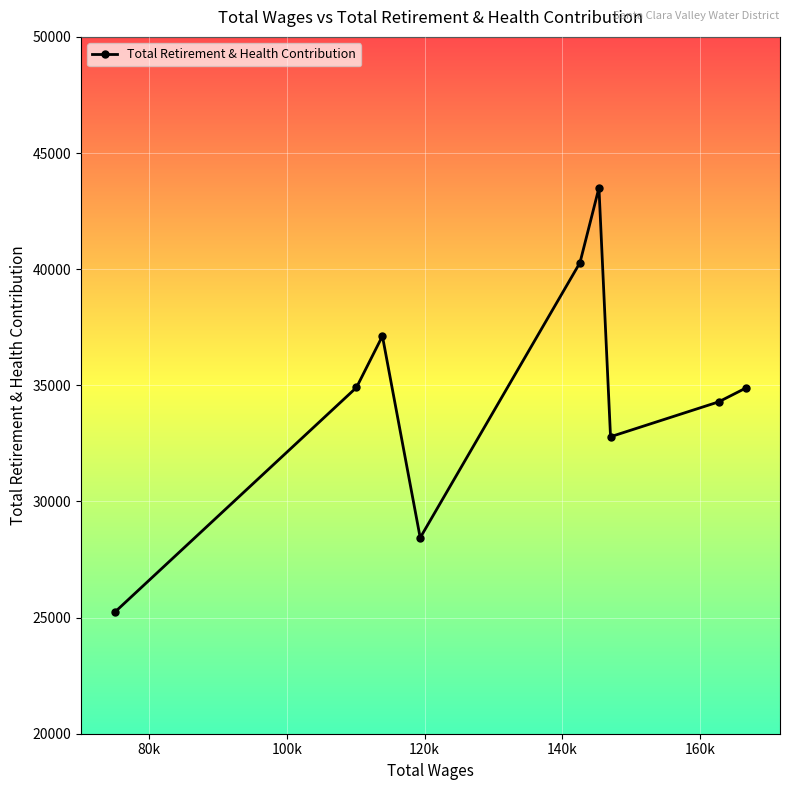

True or false: the data has more than 1 interior local peaks.

True